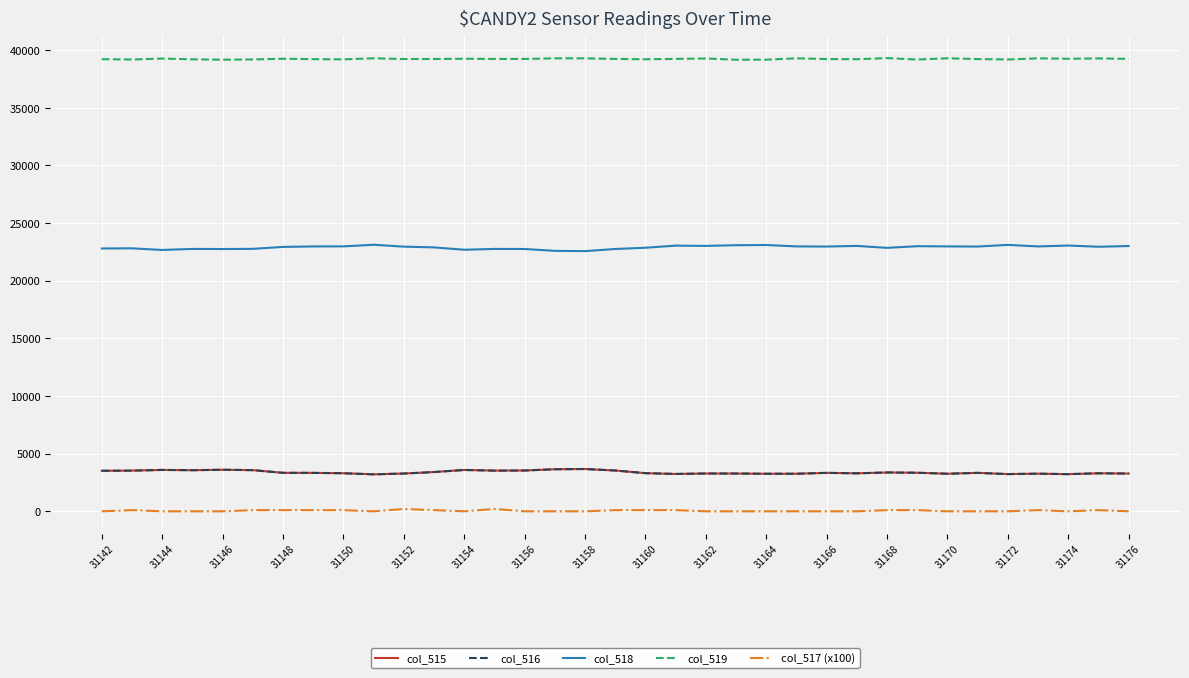

True or false: col_515 and col_517 (x100) intersect in this chart.

False